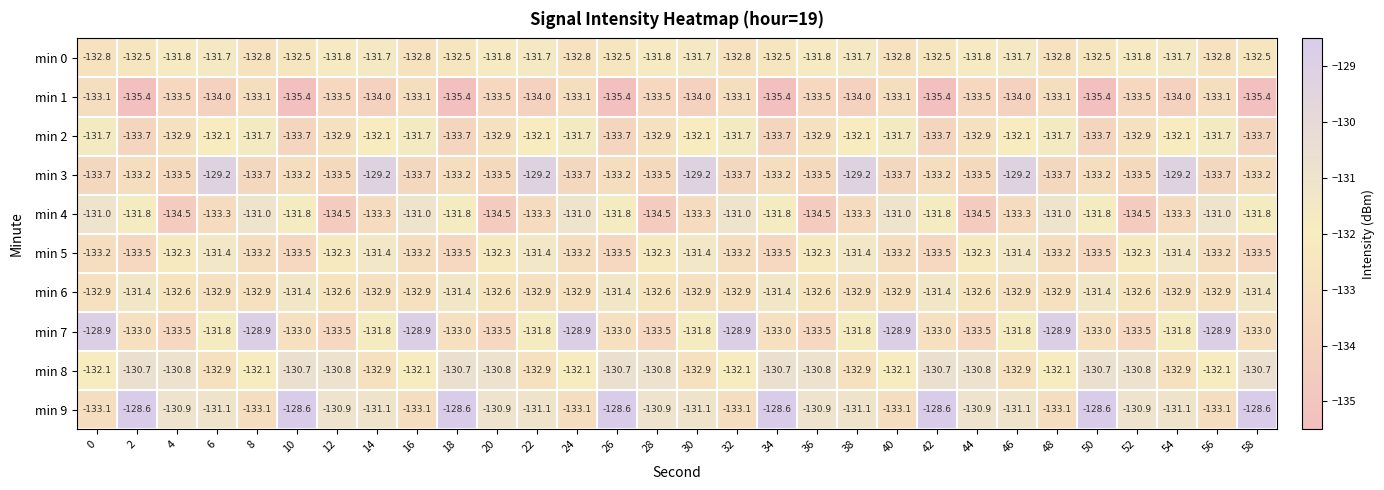

True or false: min 2 has a value of -132.9 at 52.

True